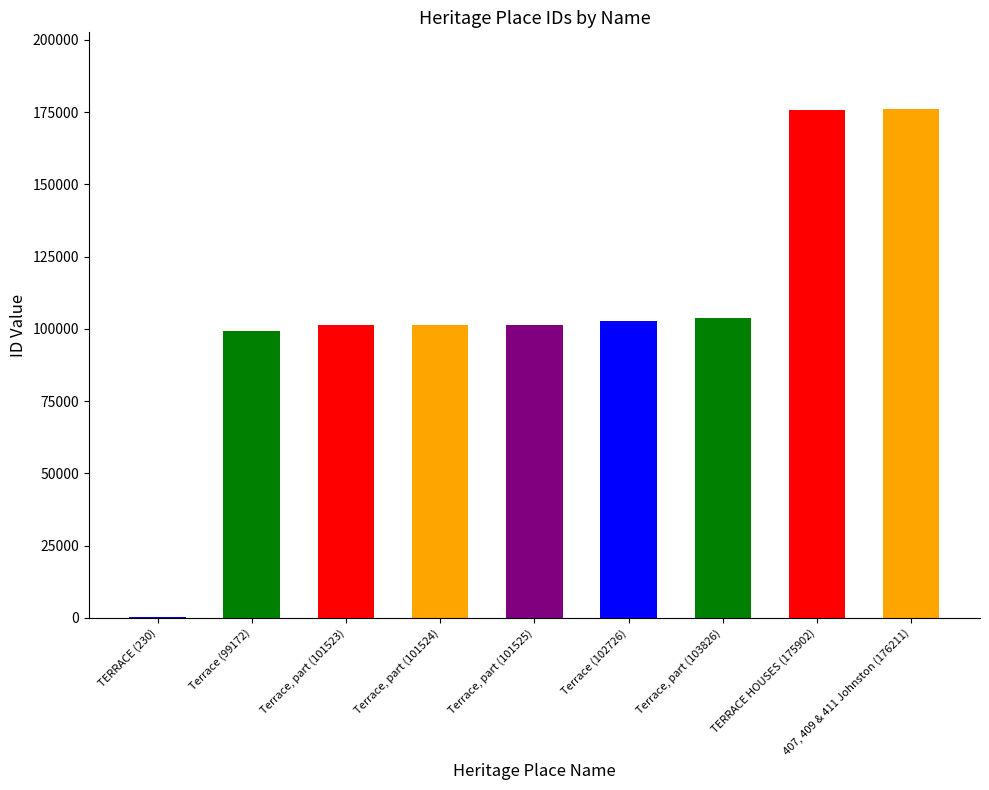

Reading left to right, list all the values displayed in this chart.

230	99172	101523	101524	101525	102726	103826	175902	176211